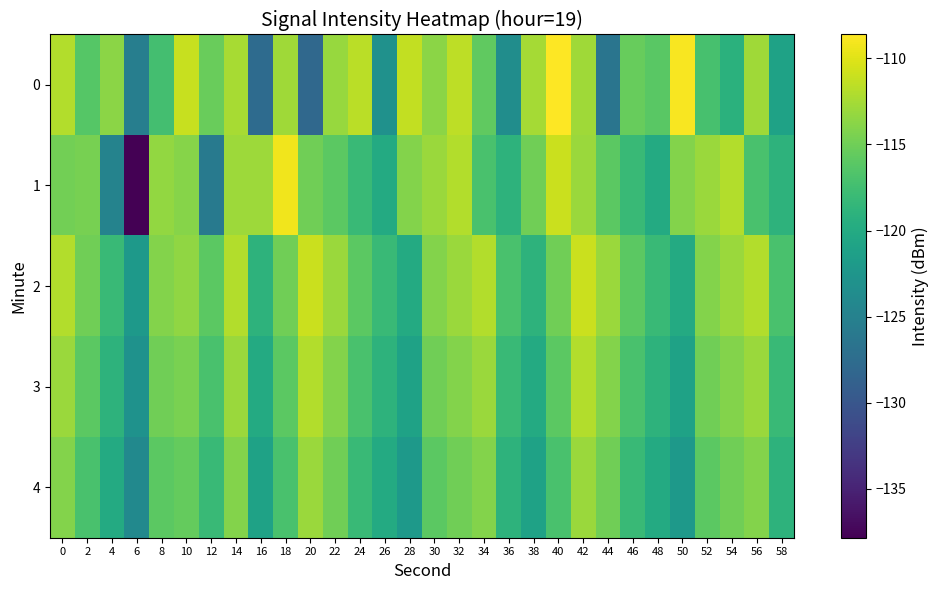

What is the total value across all series at 20?

-579.0